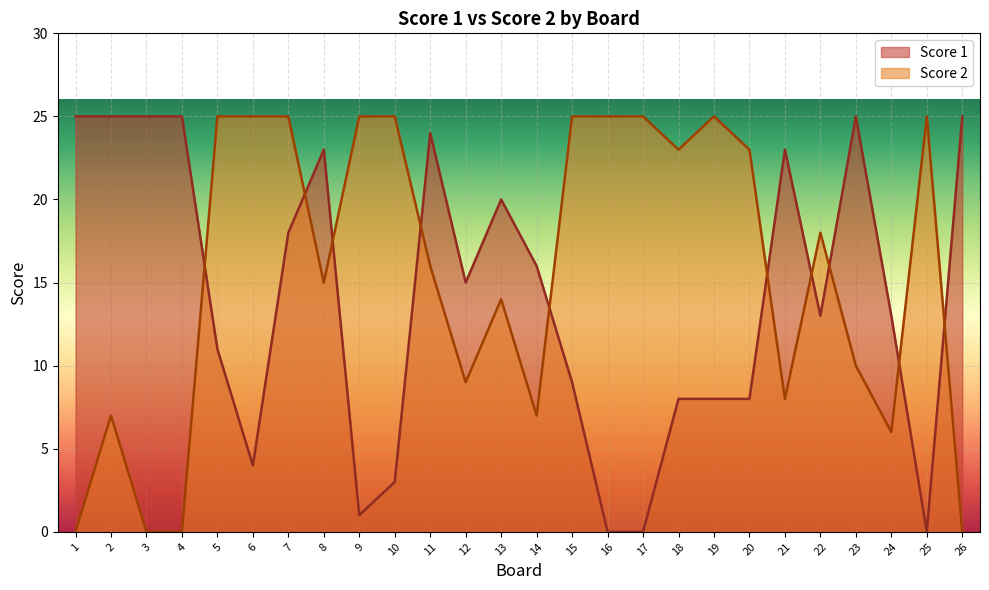

At 18, list the series in order from largest to smallest.

Score 2, Score 1